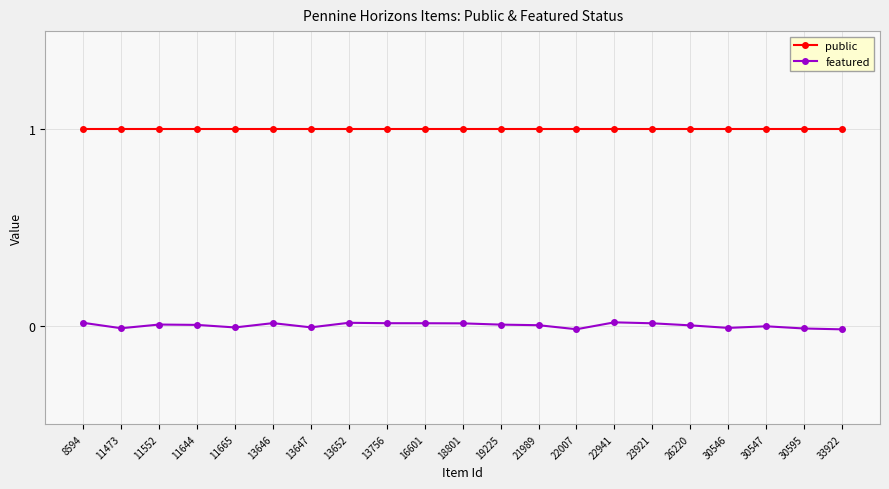

At which label does public reach its peak?

8594